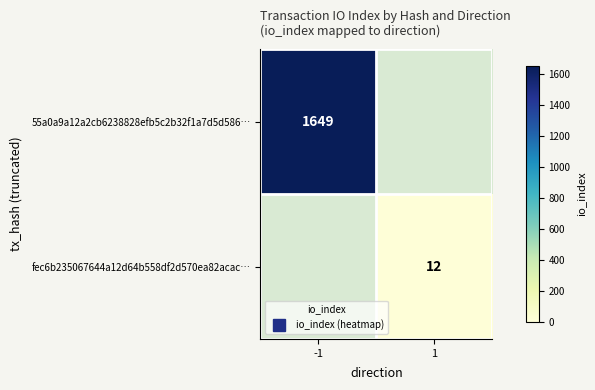

What is the smallest value displayed?

12.0